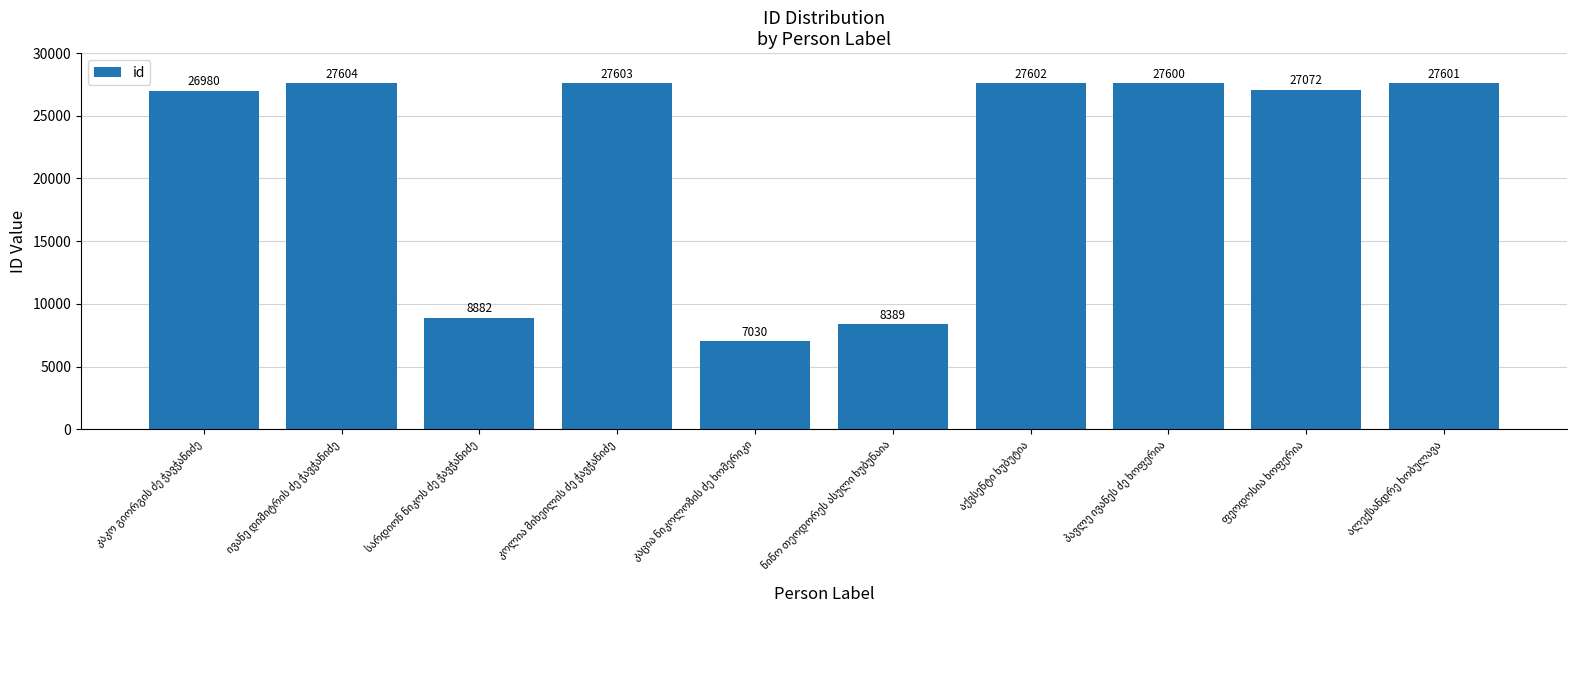

What is the difference between the maximum and second lowest values?

19215